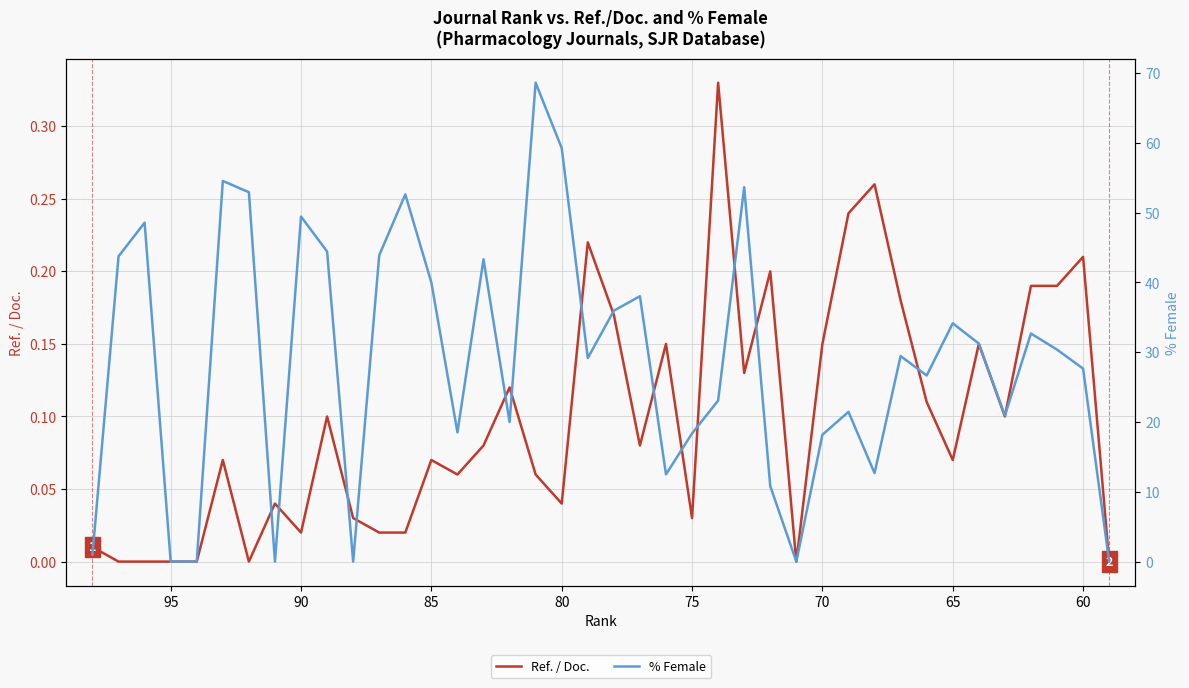

How many distinct data groups are displayed?

2